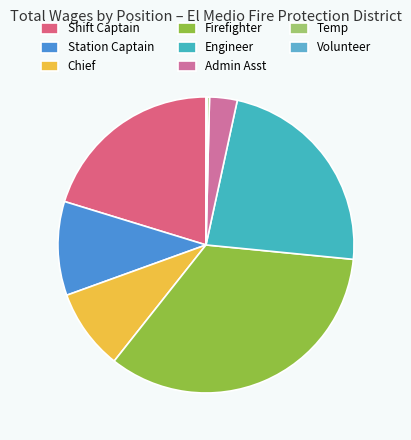

To the nearest percent, what is the difference between the largest and smallest slice percentages?

34%